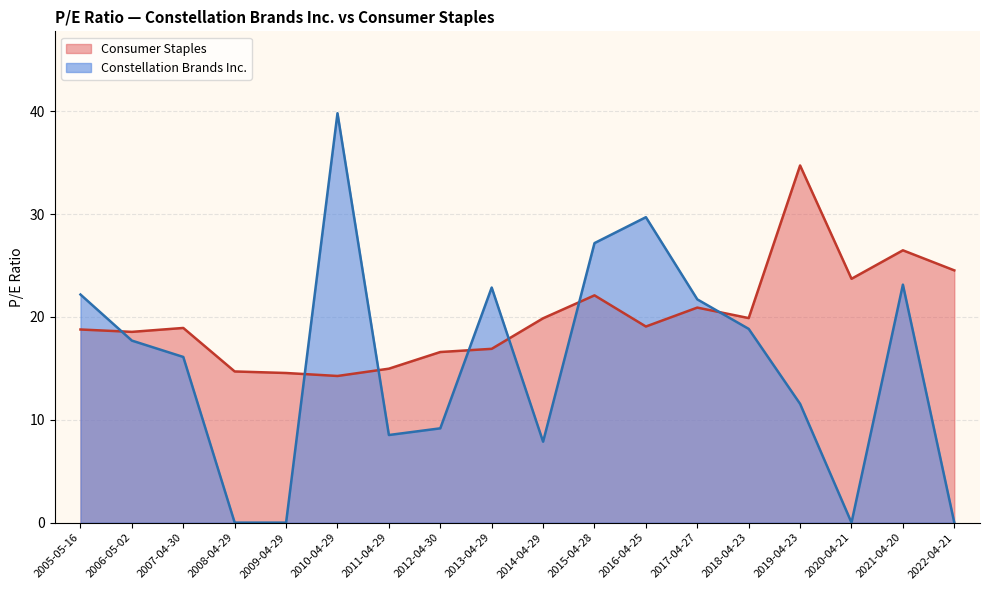

Which series has the largest total across all categories?

Consumer Staples